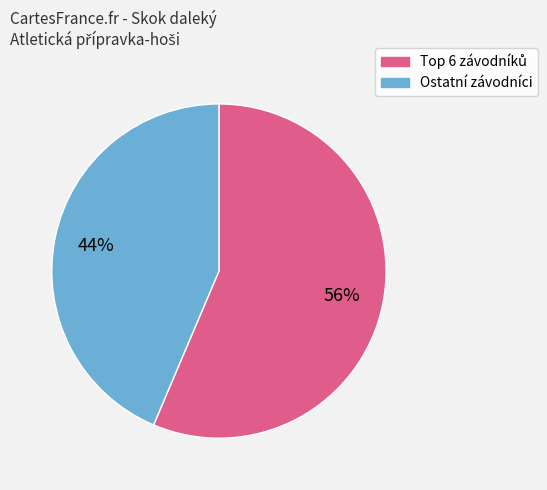

To the nearest percent, what is the average slice percentage?

50%